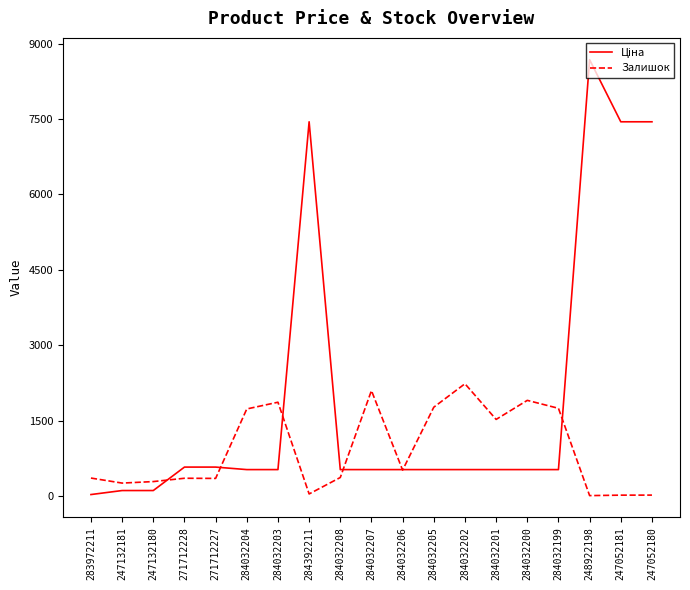

Between 271712228 and 284032199, which series saw the biggest shift?

Залишок